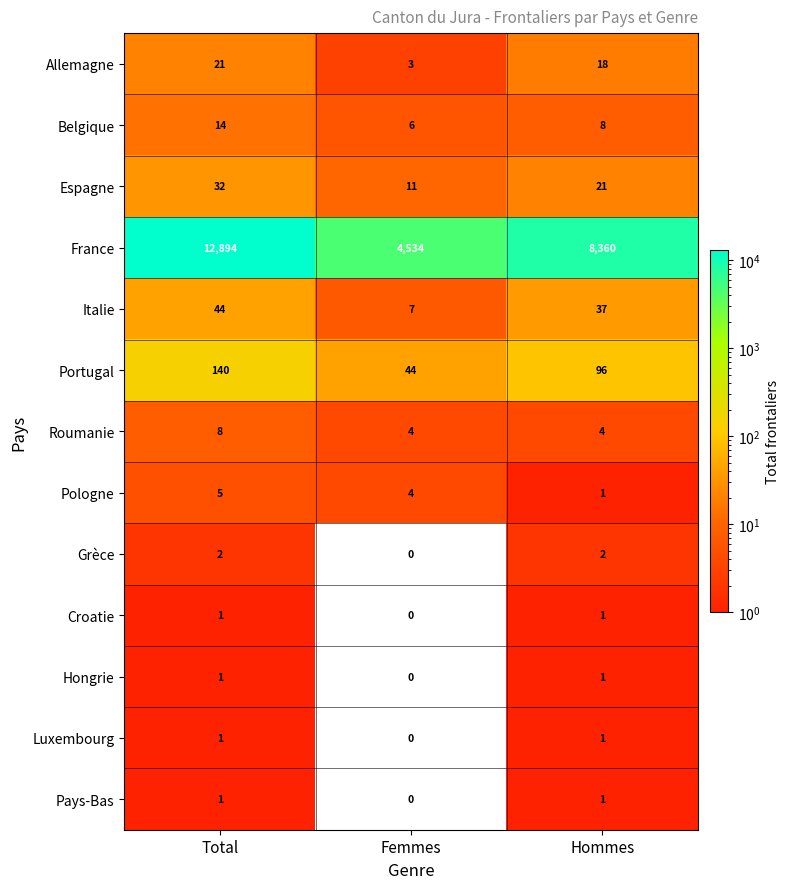

Rank the categories by Portugal value from lowest to highest.

Femmes, Hommes, Total